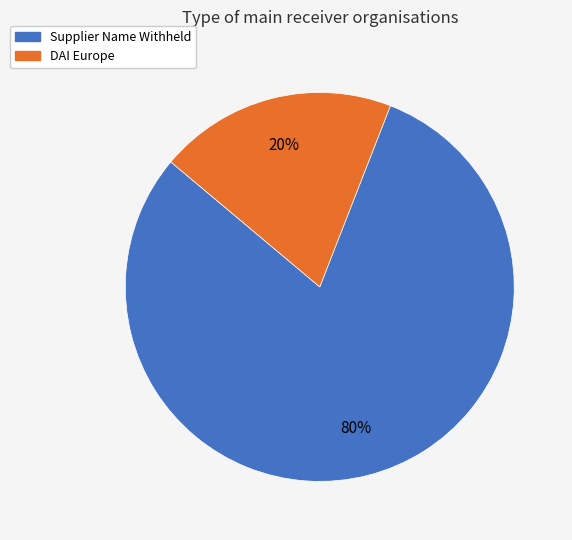

What percentage is the DAI Europe slice, to the nearest percent?

20%